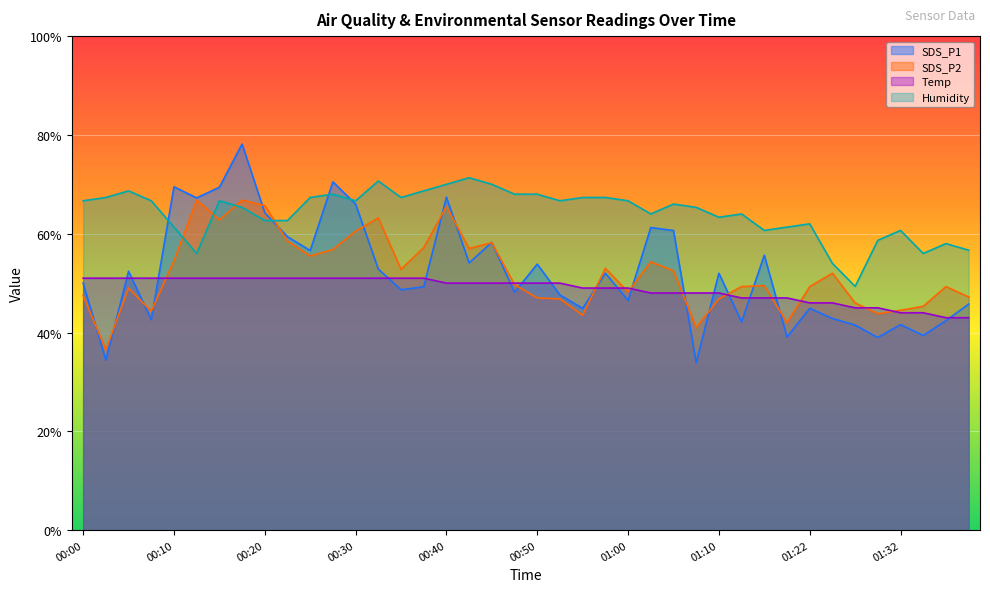

Reading right to left, list all the values displayed in this chart.

SDS_P1: 45.7	42.4	39.4	41.6	39.0	41.5	42.8	44.9	39.1	55.6	42.1	52.0	33.9	60.6	61.2	46.5	52.0	44.9	47.6	53.8	48.1	58.2	54.1	67.4	49.2	48.6	52.8	66.0	70.5	56.6	59.4	64.2	78.1	69.4	67.2	69.5	42.6	52.4	34.4	50.0
SDS_P2: 47.2	49.3	45.3	44.5	43.8	46.0	52.0	49.3	42.0	49.5	49.3	46.8	41.0	52.5	54.3	48.2	53.0	43.5	46.8	47.0	49.7	58.2	57.0	65.5	57.2	52.8	63.2	60.5	56.8	55.5	58.5	65.7	66.8	62.8	66.8	54.5	44.3	49.0	36.5	47.5
Temp: 43.0	43.0	44.0	44.0	45.0	45.0	46.0	46.0	47.0	47.0	47.0	48.0	48.0	48.0	48.0	49.0	49.0	49.0	50.0	50.0	50.0	50.0	50.0	50.0	51.0	51.0	51.0	51.0	51.0	51.0	51.0	51.0	51.0	51.0	51.0	51.0	51.0	51.0	51.0	51.0
Humidity: 56.7	58.0	56.0	60.7	58.7	49.3	54.0	62.0	61.3	60.7	64.0	63.3	65.3	66.0	64.0	66.7	67.3	67.3	66.7	68.0	68.0	70.0	71.3	70.0	68.7	67.3	70.7	66.7	68.0	67.3	62.7	62.7	65.3	66.7	56.0	61.3	66.7	68.7	67.3	66.7